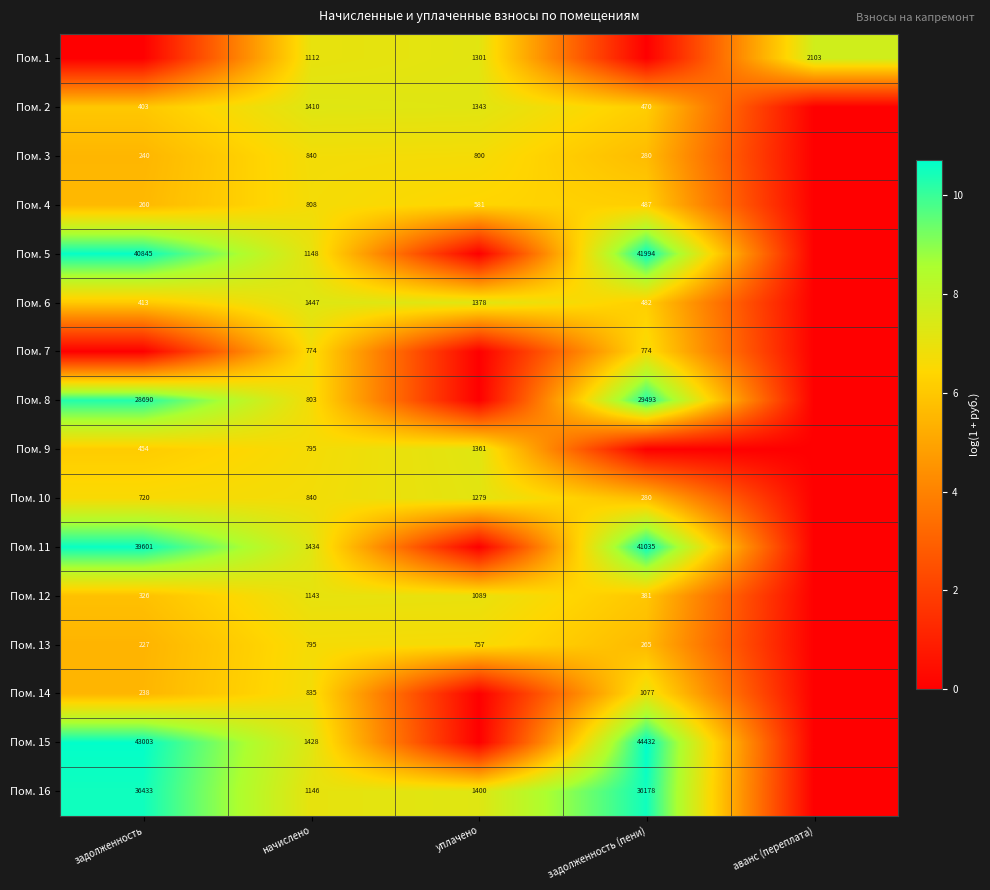

What is the difference between the highest and lowest values at задолженность?

10.7